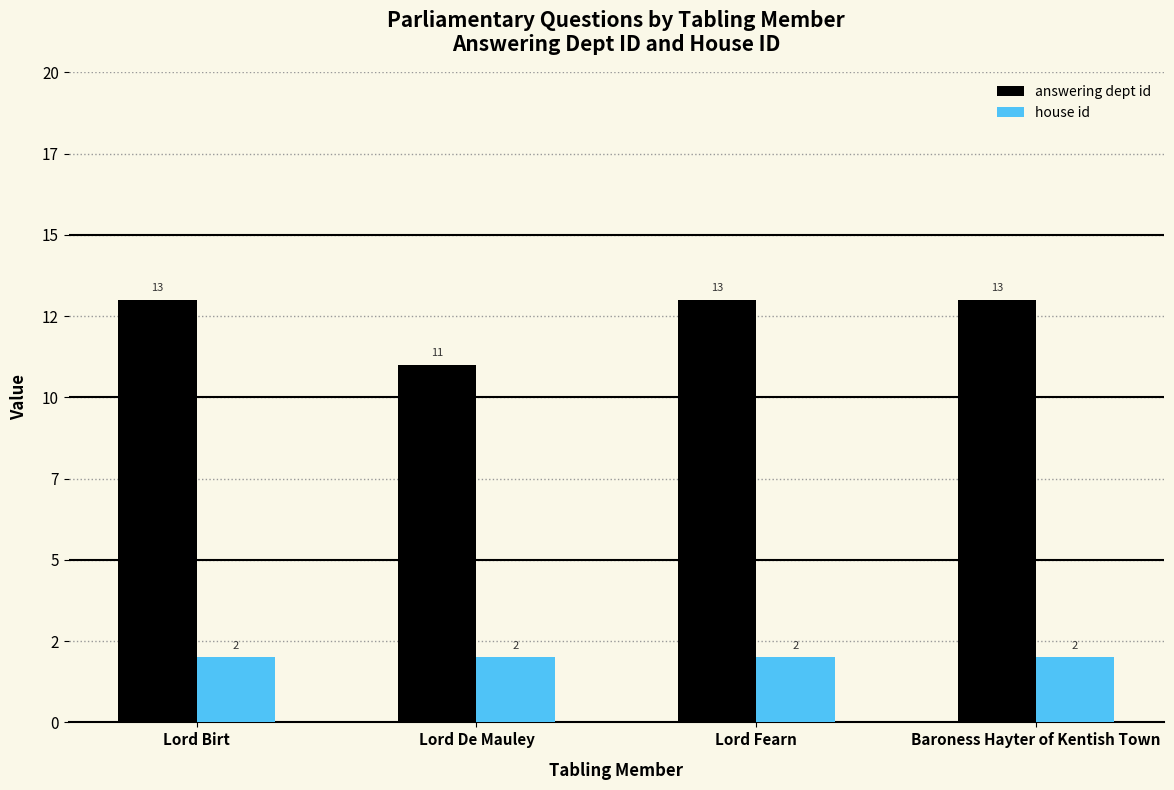

What is the lowest value of the answering dept id series?

11